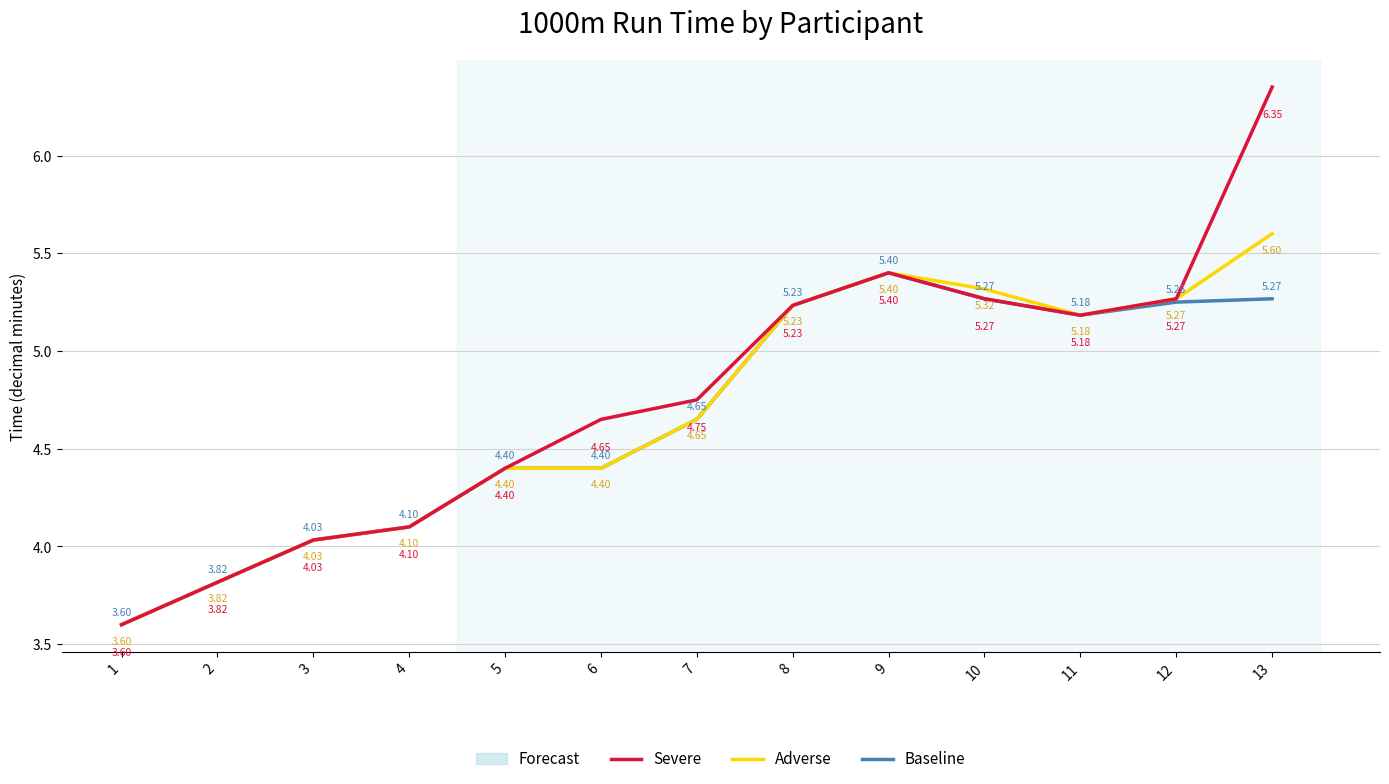

Where does the Adverse series first go above 4?

3